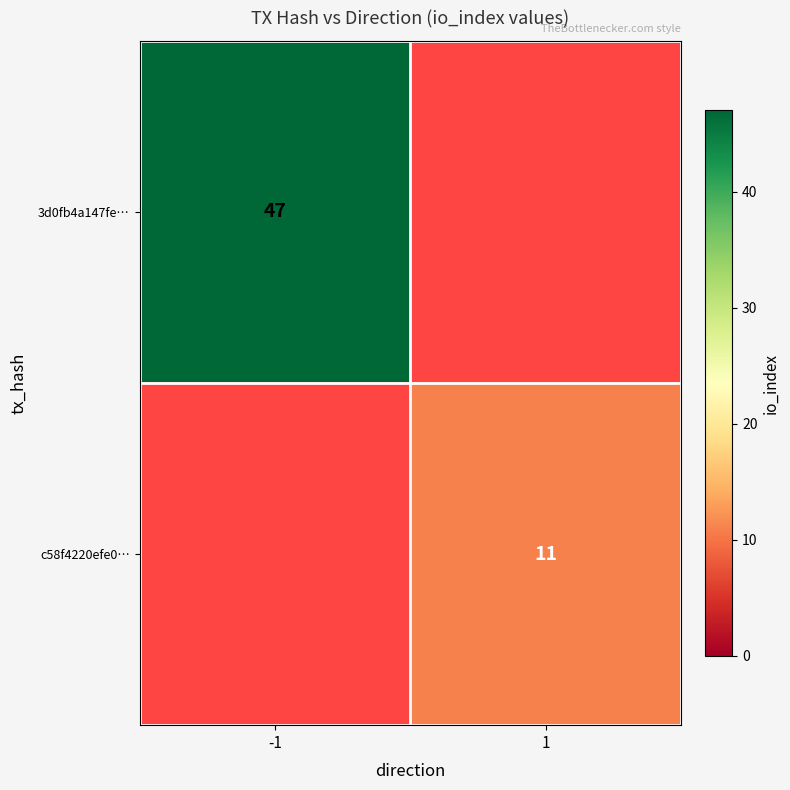

Is the value of 3d0fb4a147fe… at -1 greater than the value of c58f4220efe0… at 1?

Yes